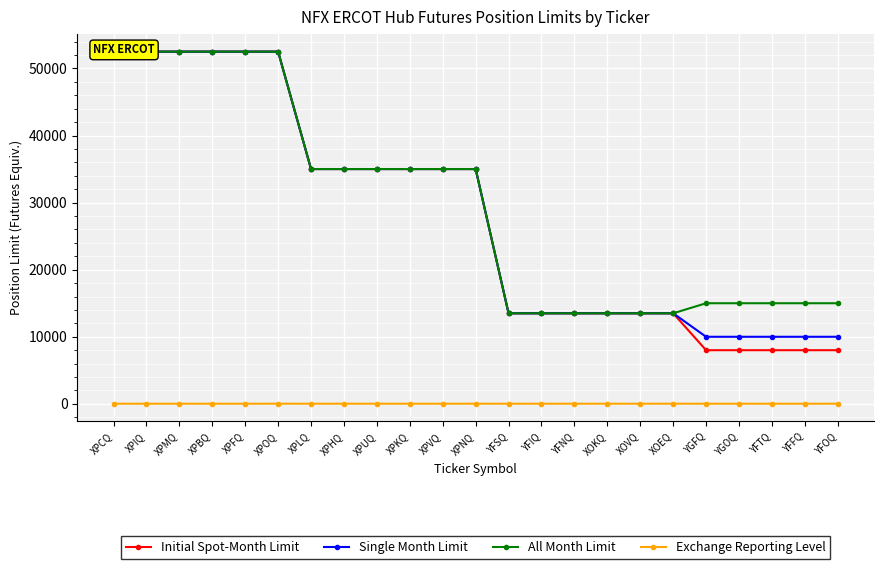

Which series has the largest total across all categories?

All Month Limit